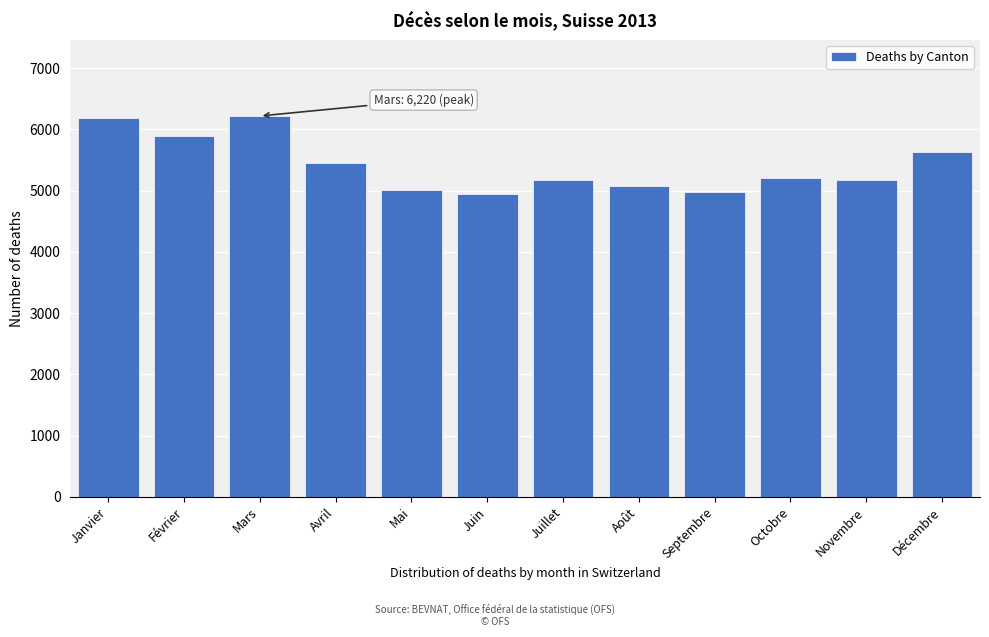

What is the smallest value displayed?

4944